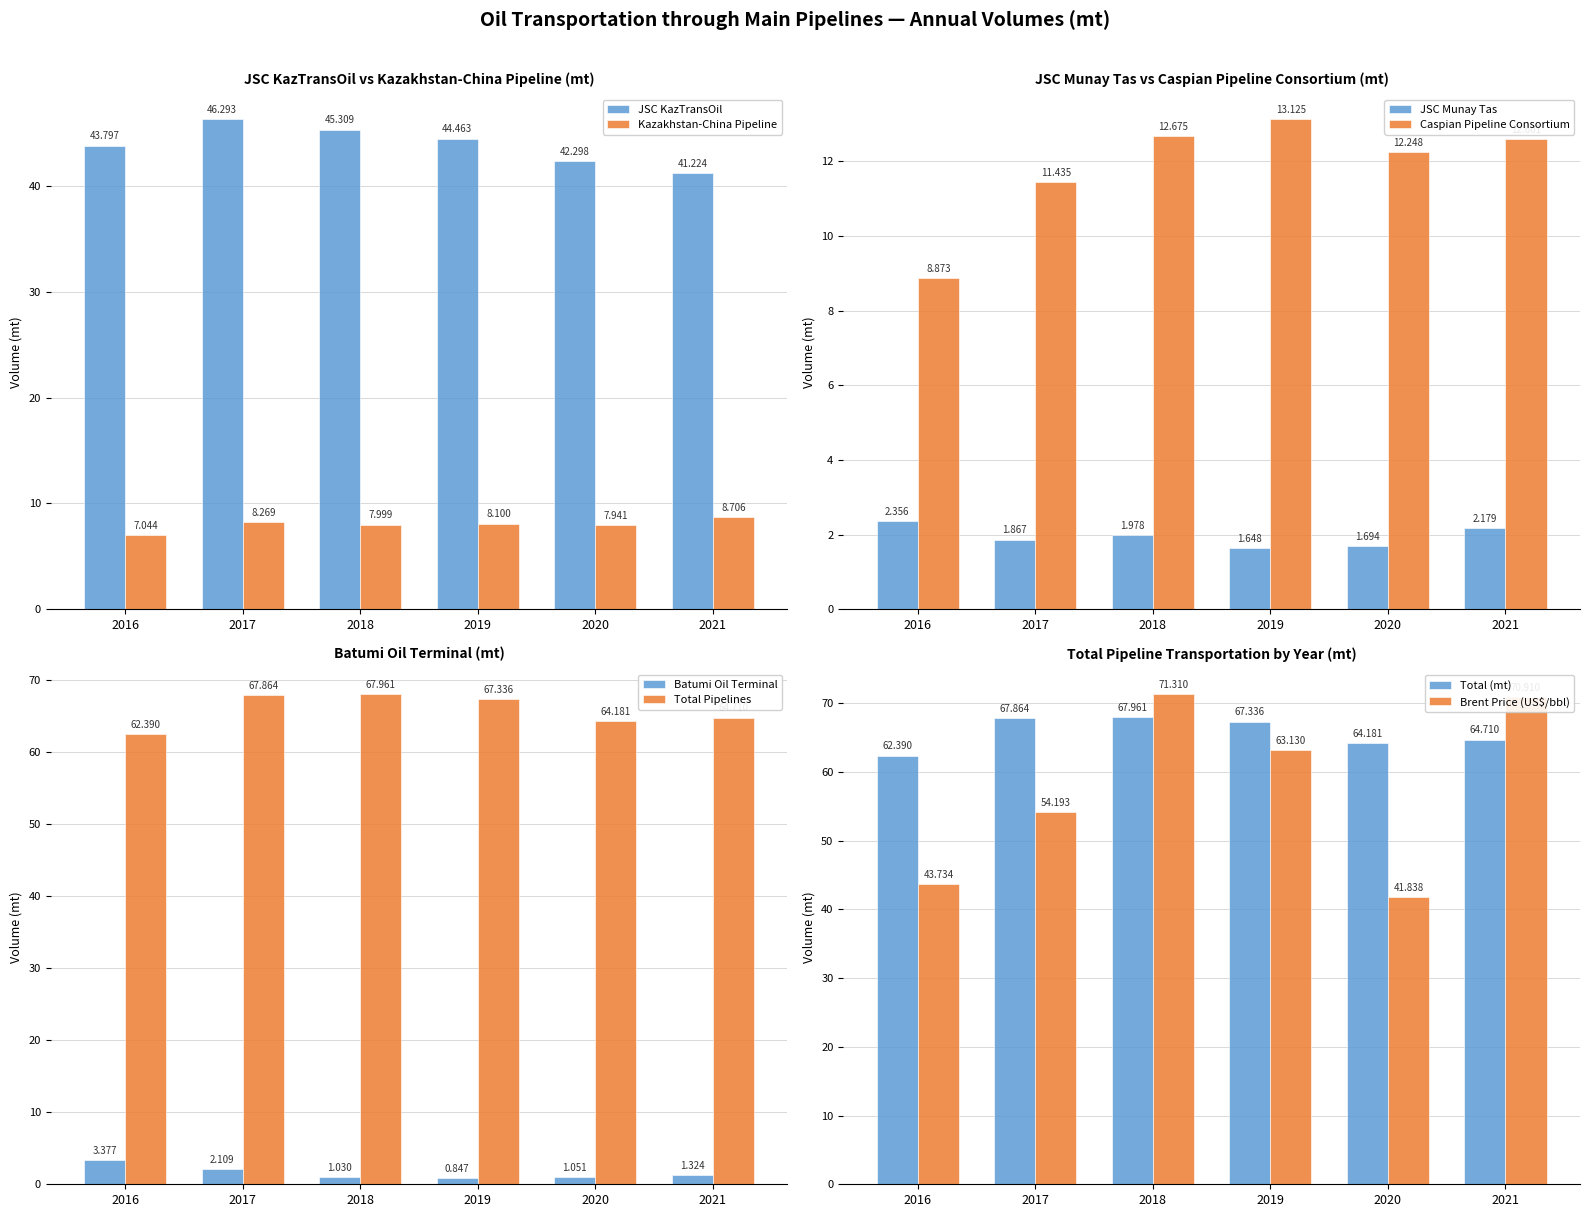

The value of 2019 at JSC KazTransOil is 44.5. True or false?

True